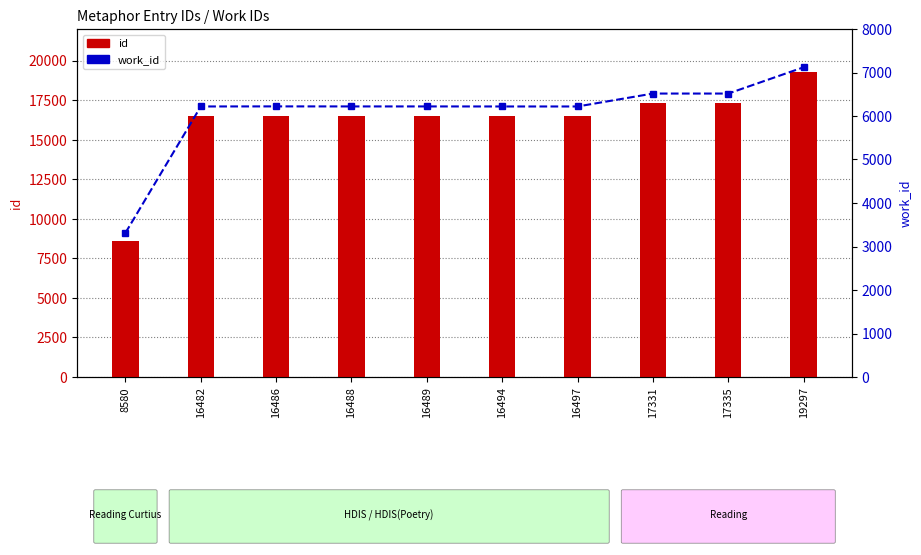

Does the chart contain any negative values?

No